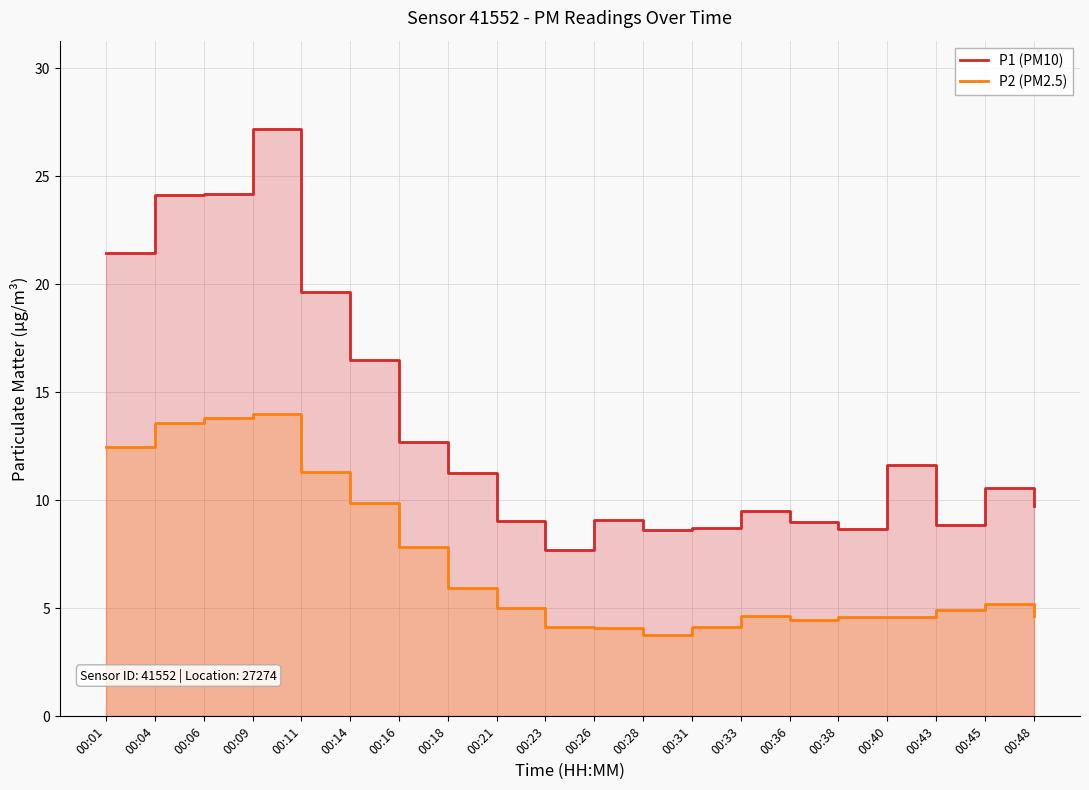

What is the greatest value displayed?

27.2